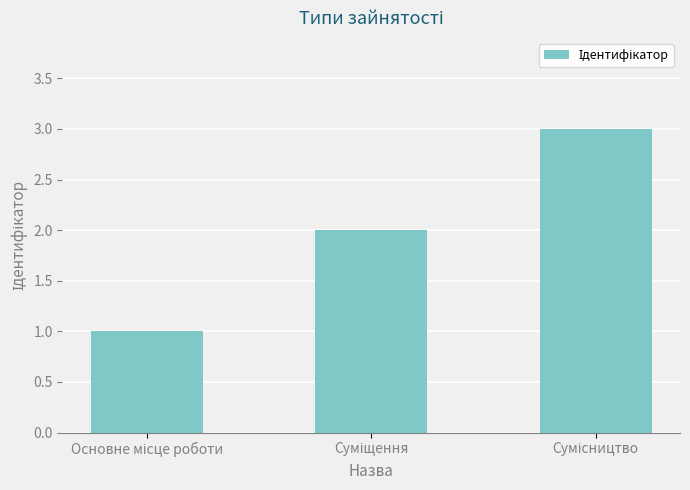

What is the maximum value shown in the chart?

3